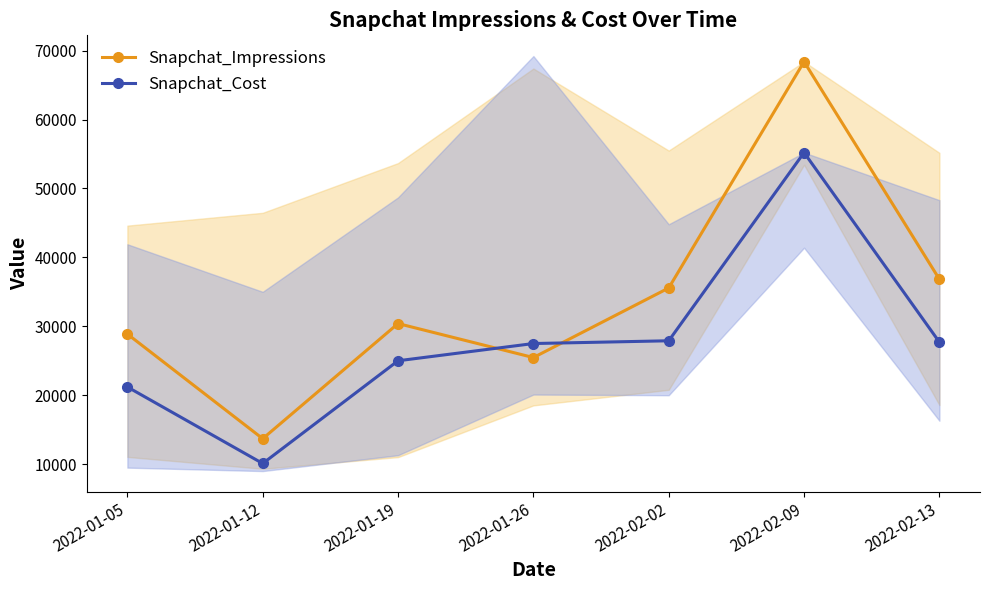

How many interior local peaks does the Snapchat_Impressions series have?

2